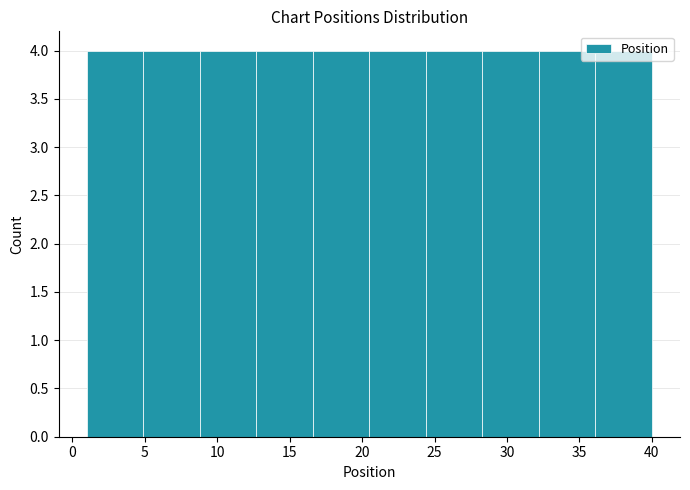

Reading left to right, transcribe this chart: for each bar, give the range it covers on the x-axis and its height. Neither the bar edges nor the heights are printed on the chart, so give them approximately, as read against the axes.

1.0 to 4.9: 4
4.9 to 8.8: 4
8.8 to 12.7: 4
12.7 to 16.6: 4
16.6 to 20.5: 4
20.5 to 24.4: 4
24.4 to 28.3: 4
28.3 to 32.2: 4
32.2 to 36.1: 4
36.1 to 40.0: 4